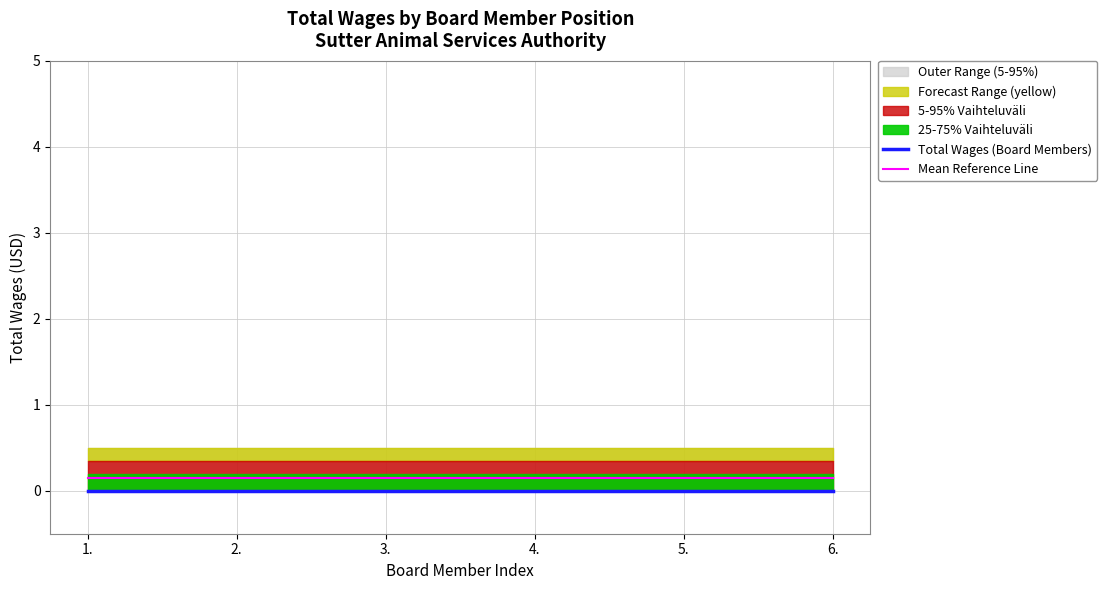

How many lines are shown in the chart?

2